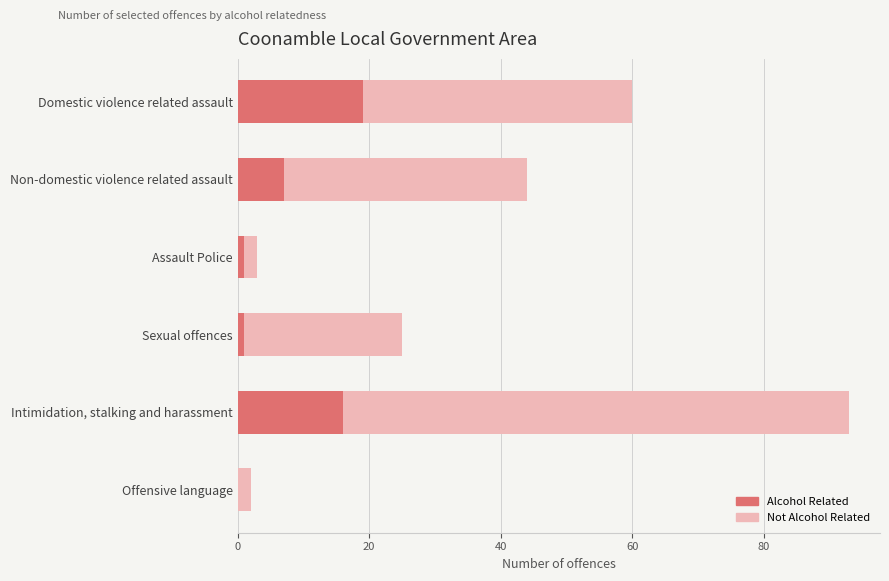

Which category has the highest value in the Alcohol Related series?

Domestic violence related assault